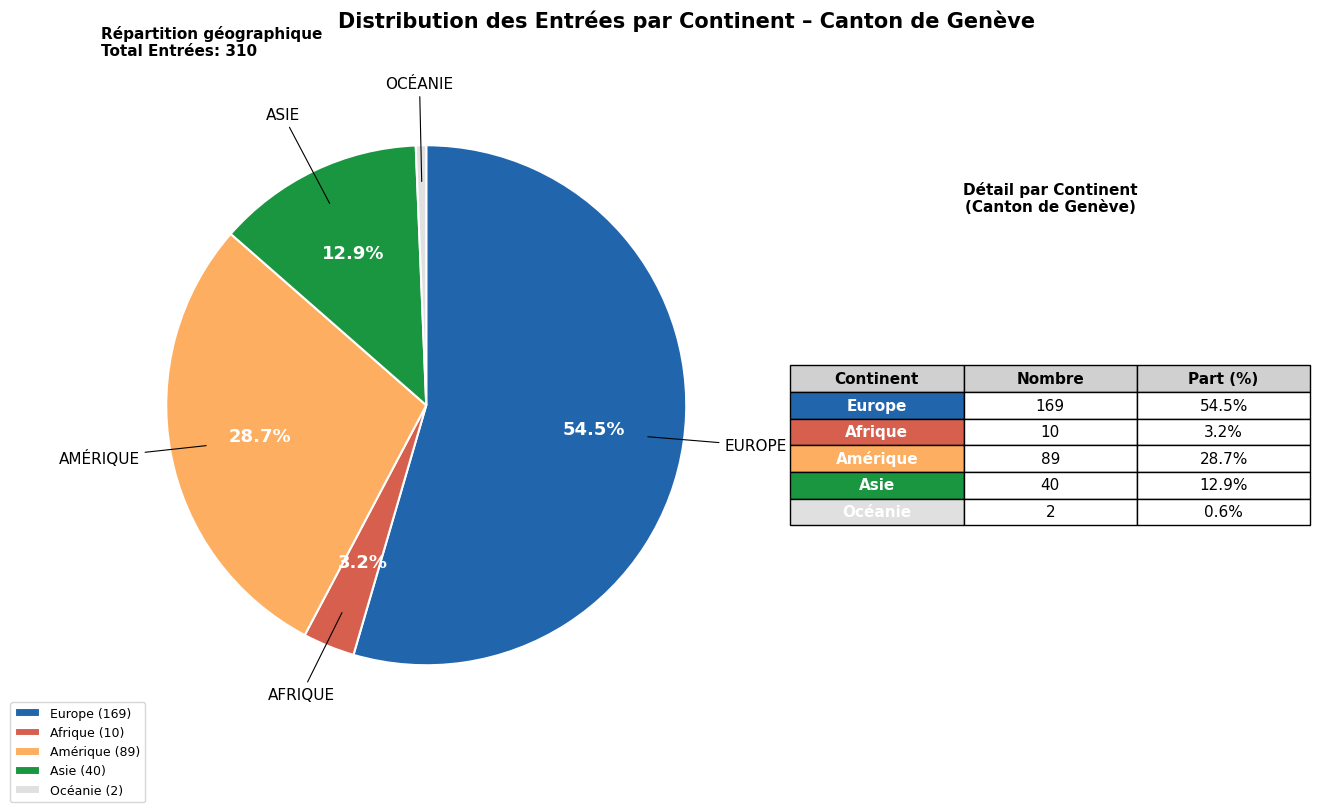

Which has a higher value, Amérique or Europe?

Europe